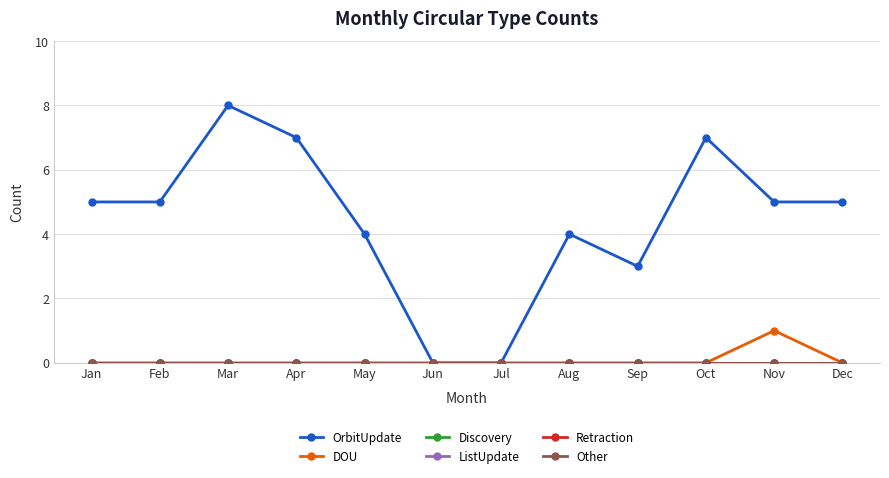

Is this an area chart (filled region under the line)?

No